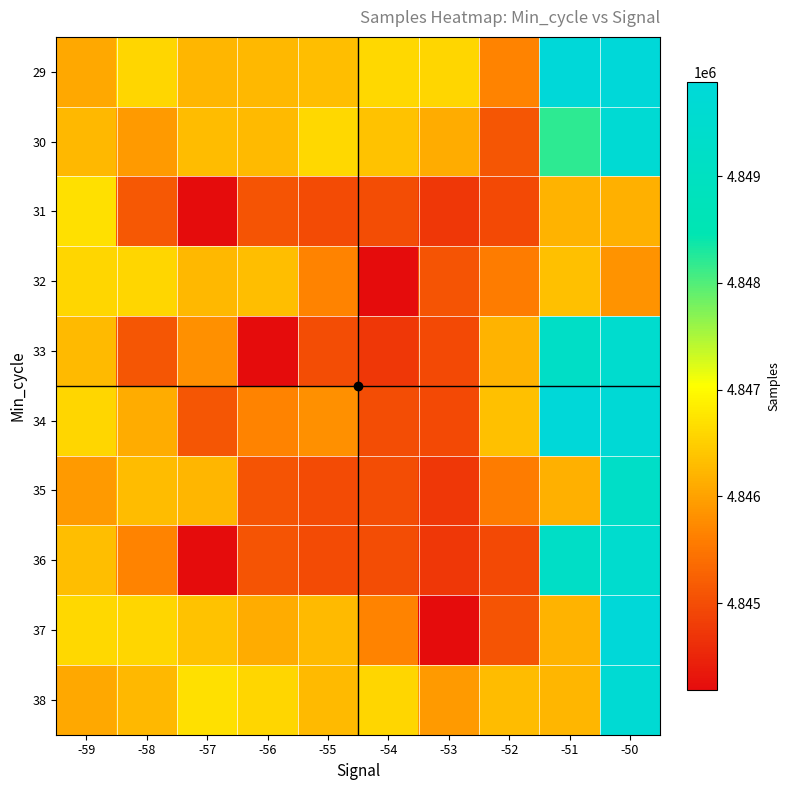

Reading left to right, what are all the values shown in this chart?

29: -59=4846077	-58=4846582	-57=4846222	-56=4846247	-55=4846305	-54=4846591	-53=4846572	-52=4845659	-51=4849875	-50=4849883
30: -59=4846250	-58=4845910	-57=4846286	-56=4846271	-55=4846591	-54=4846367	-53=4846107	-52=4845100	-51=4848197	-50=4849704
31: -59=4846690	-58=4845133	-57=4844187	-56=4845080	-55=4844978	-54=4845004	-53=4844734	-52=4844962	-51=4846196	-50=4846160
32: -59=4846582	-58=4846572	-57=4846247	-56=4846305	-55=4845659	-54=4844187	-53=4845080	-52=4845573	-51=4846328	-50=4845841
33: -59=4846271	-58=4845100	-57=4845809	-56=4844187	-55=4845004	-54=4844734	-53=4844962	-52=4846196	-51=4849186	-50=4849492
34: -59=4846582	-58=4846107	-57=4845100	-56=4845659	-55=4845809	-54=4845004	-53=4844962	-52=4846328	-51=4849875	-50=4849750
35: -59=4845910	-58=4846286	-57=4846222	-56=4845080	-55=4844978	-54=4845004	-53=4844734	-52=4845573	-51=4846160	-50=4849227
36: -59=4846305	-58=4845659	-57=4844187	-56=4845080	-55=4844978	-54=4845004	-53=4844734	-52=4844962	-51=4849186	-50=4849492
37: -59=4846591	-58=4846572	-57=4846367	-56=4846107	-55=4846271	-54=4845659	-53=4844187	-52=4845080	-51=4846196	-50=4849883
38: -59=4846077	-58=4846250	-57=4846690	-56=4846582	-55=4846271	-54=4846582	-53=4845910	-52=4846286	-51=4846222	-50=4849704